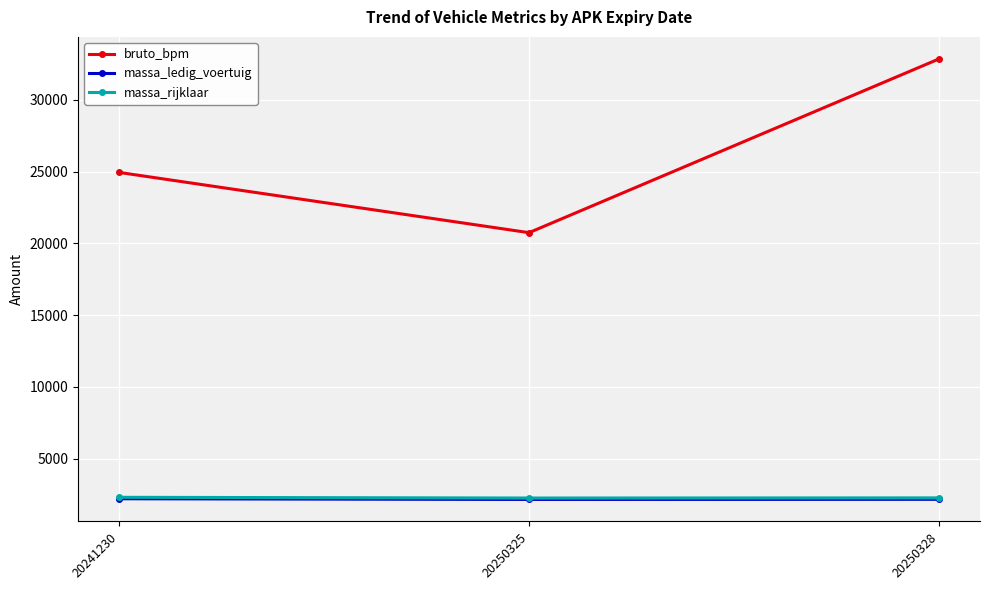

Which series has the largest total across all categories?

bruto_bpm